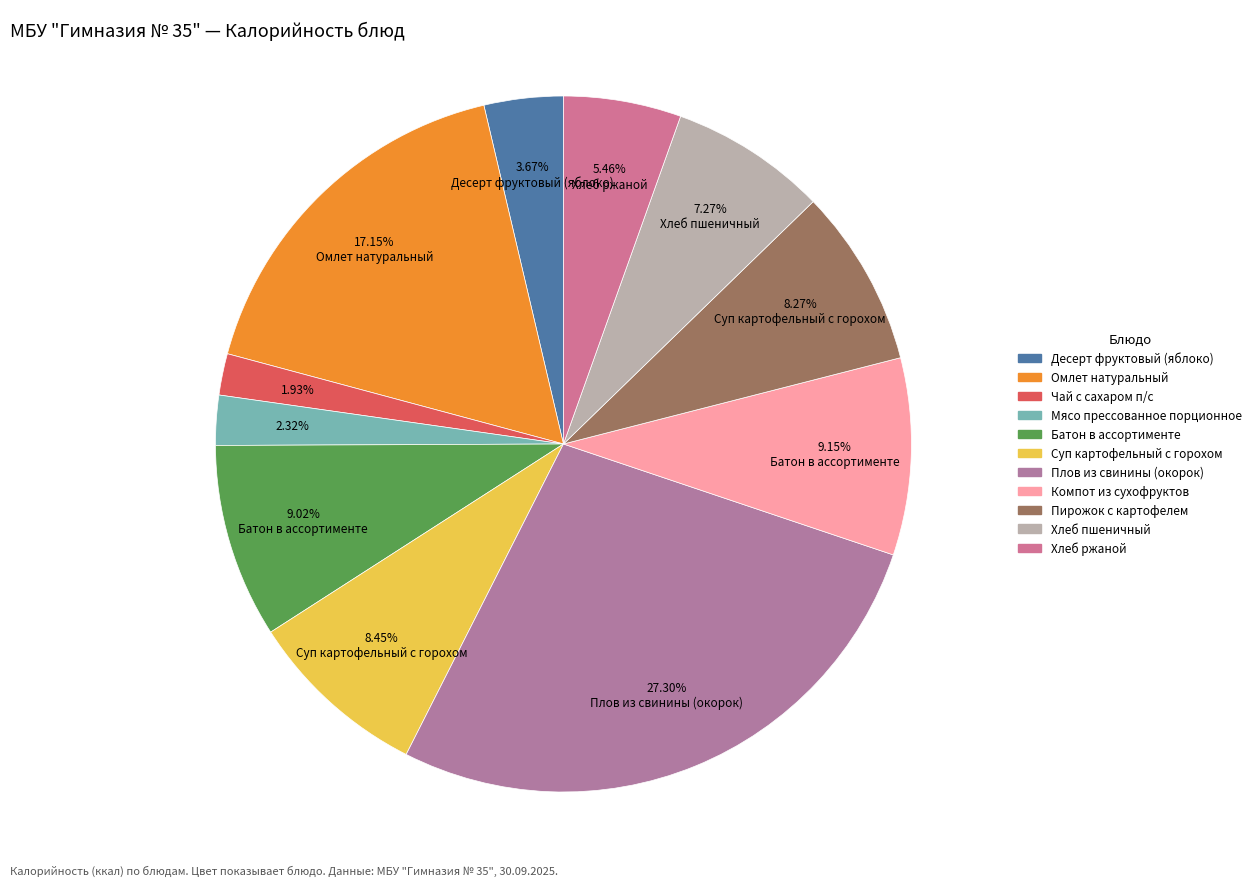

Count the number of slices in the pie.

11